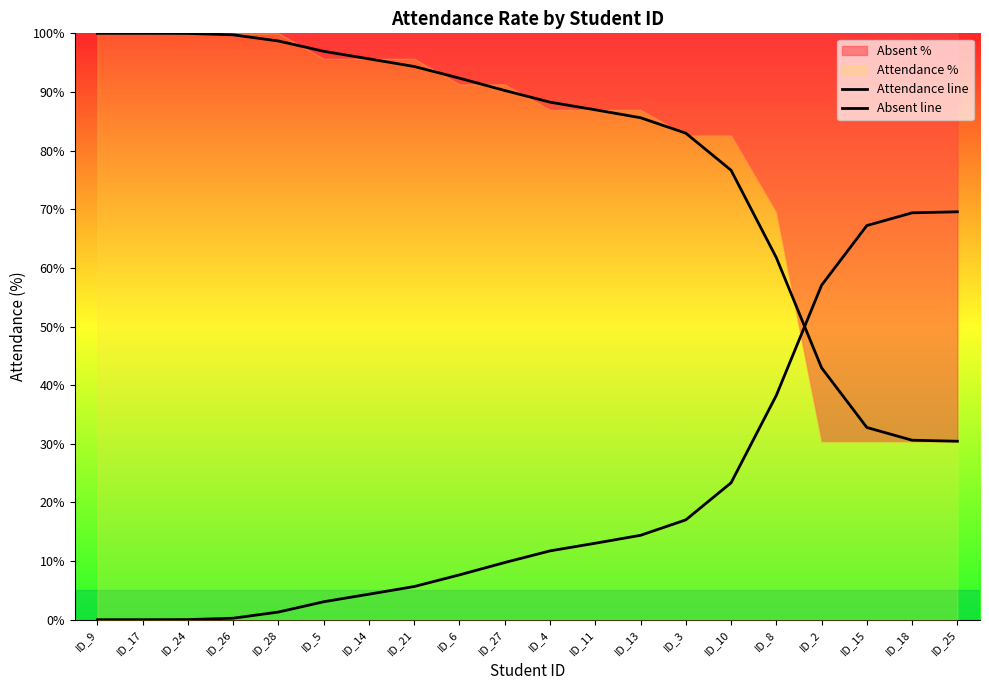

At ID_11, list the series in order from smallest to largest.

Absent line, Attendance line